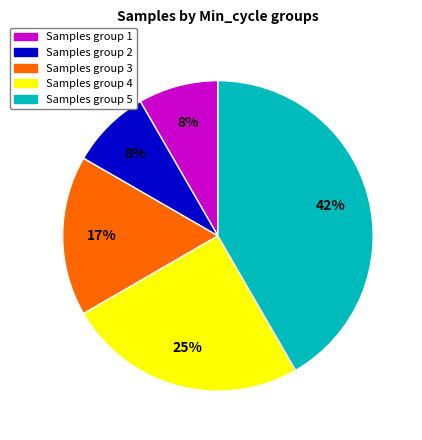

To the nearest percent, what is the average slice percentage?

20%